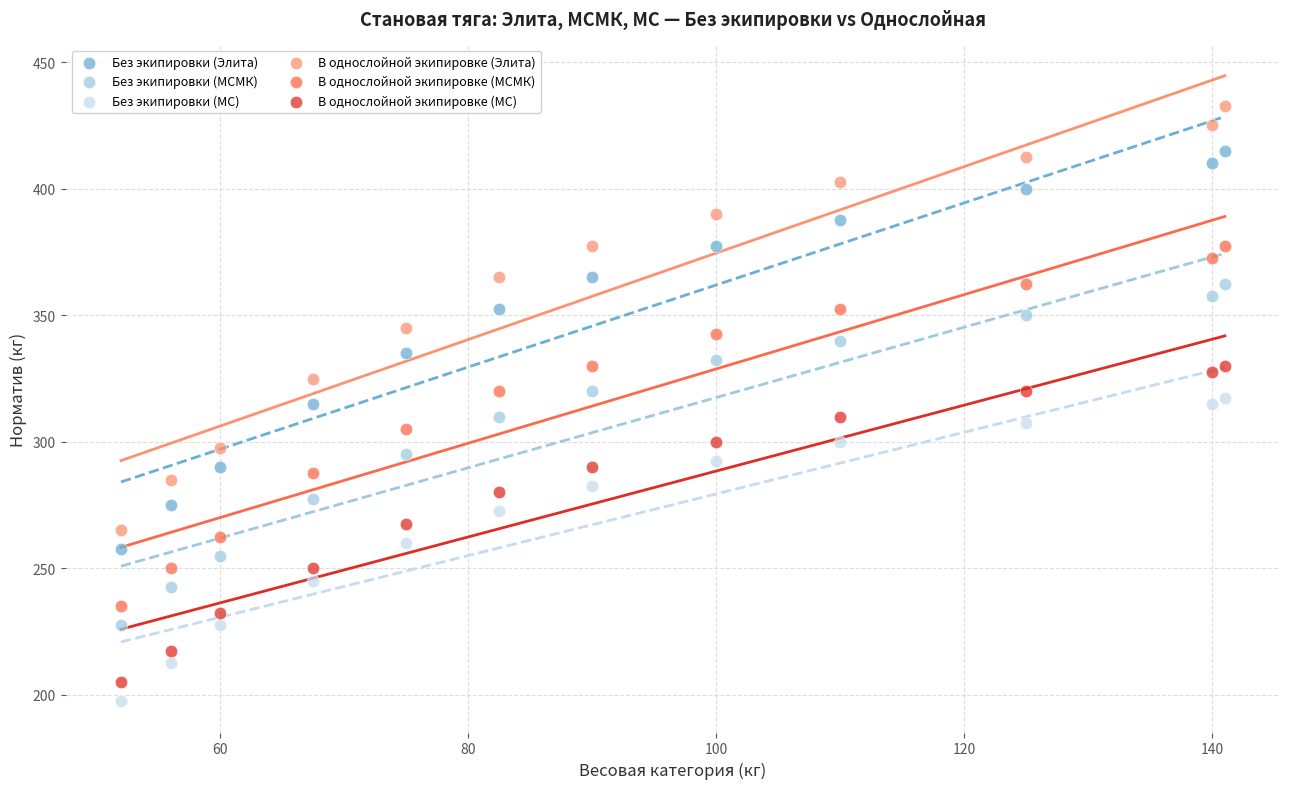

Across all data points, what is the range of X values (max minus min)?

89.0